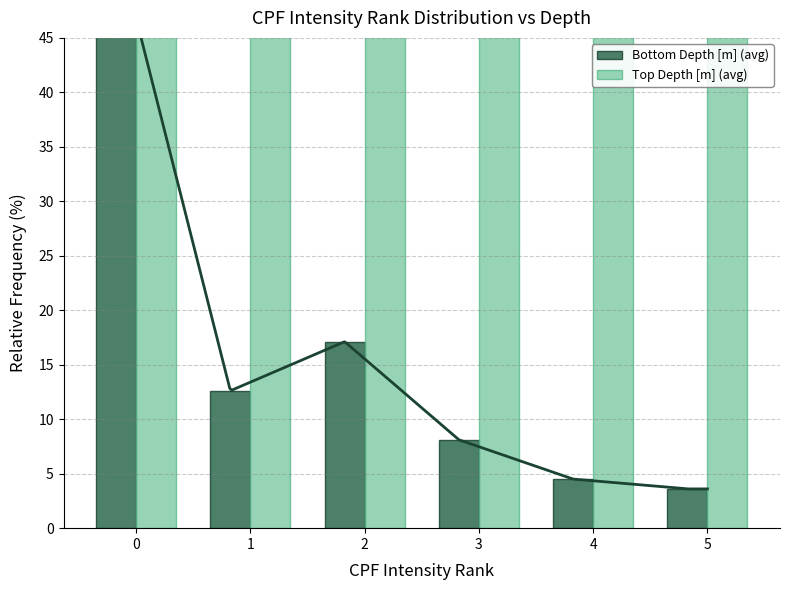

Count the number of data series in this chart.

2